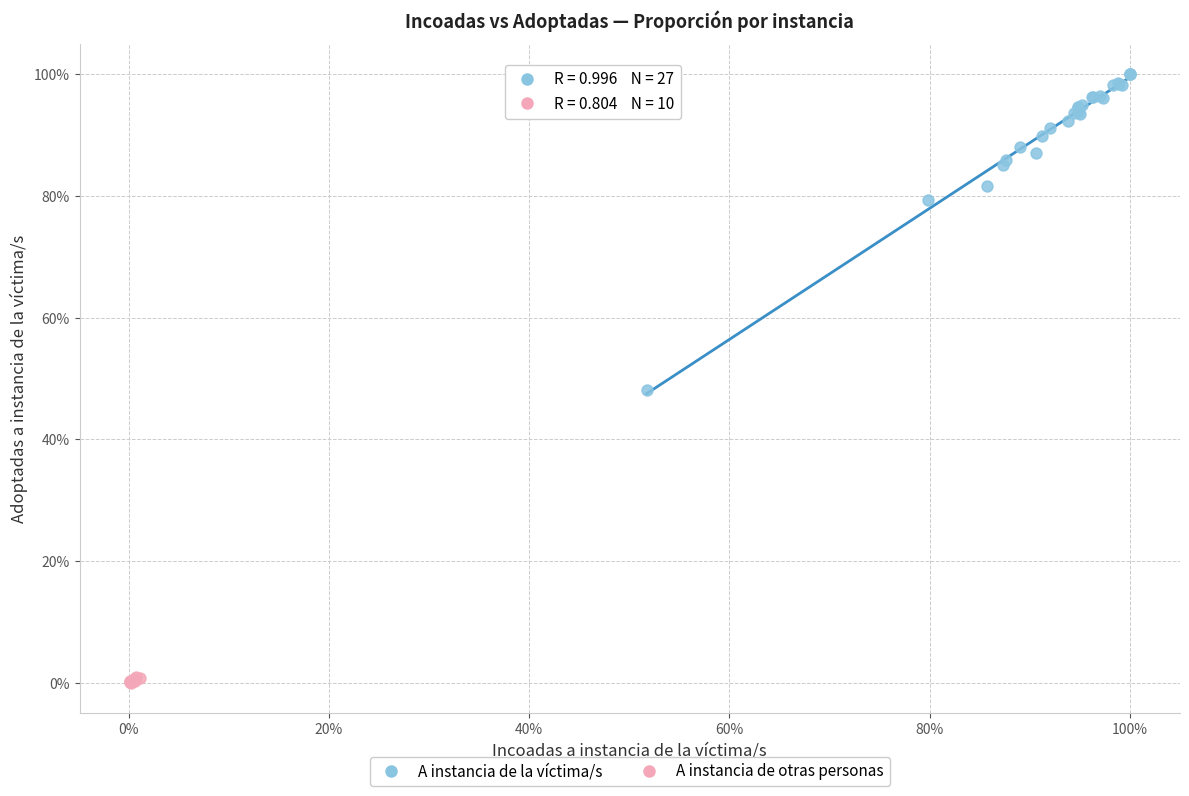

What are all the series names shown in the legend?

A instancia de la víctima/s, A instancia de otras personas